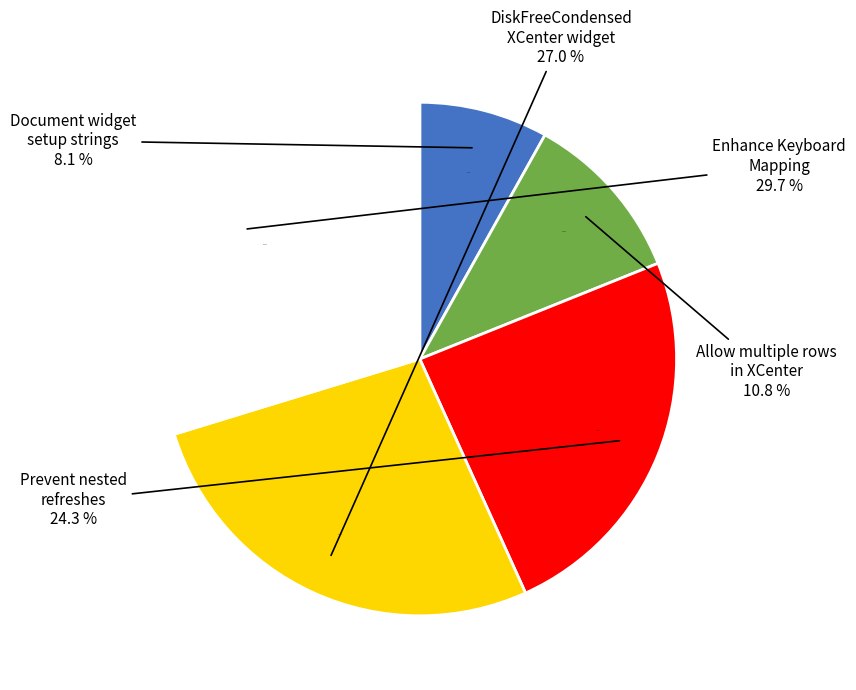

To the nearest percent, what percentage of the pie is DiskFreeCondensed
XCenter widget?

27%